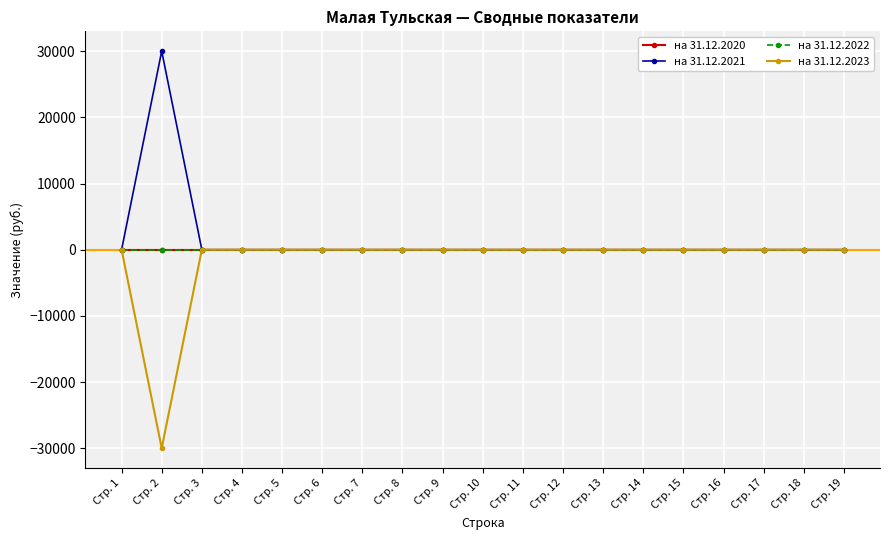

How many positive values does the на 31.12.2021 series have?

1